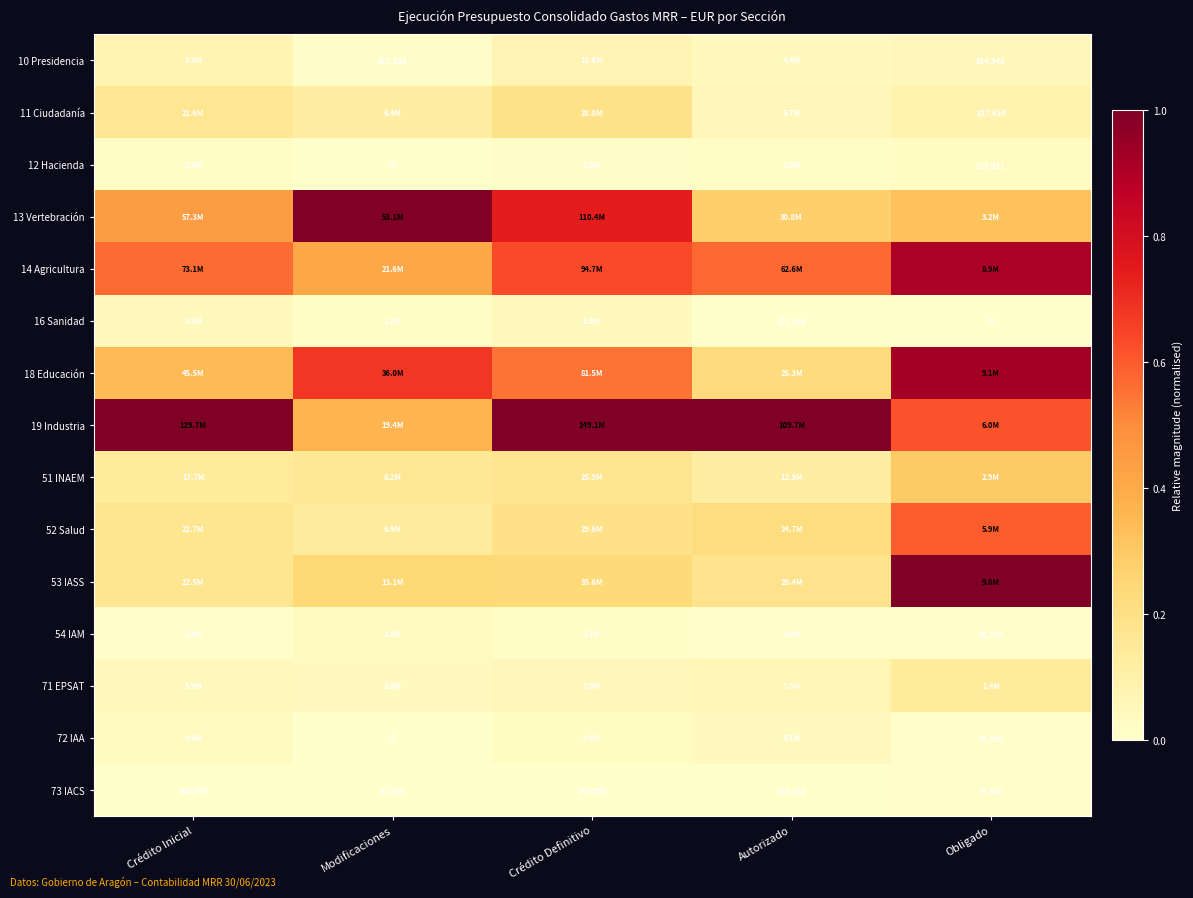

Is the value of 73 IACS at Modificaciones greater than the value of 16 Sanidad at Autorizado?

No